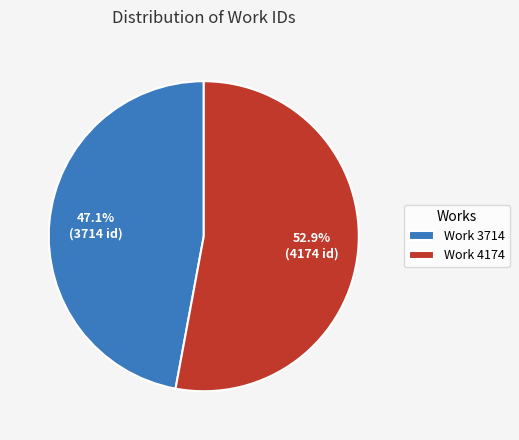

Count the number of slices in the pie.

2